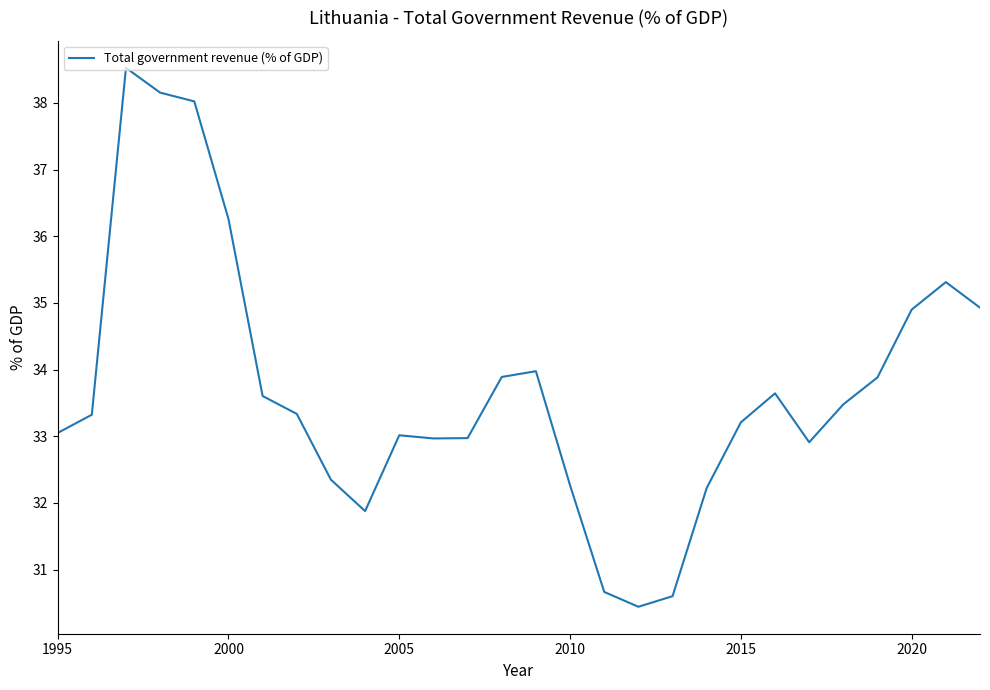

What is the difference between the maximum and minimum values?

8.1